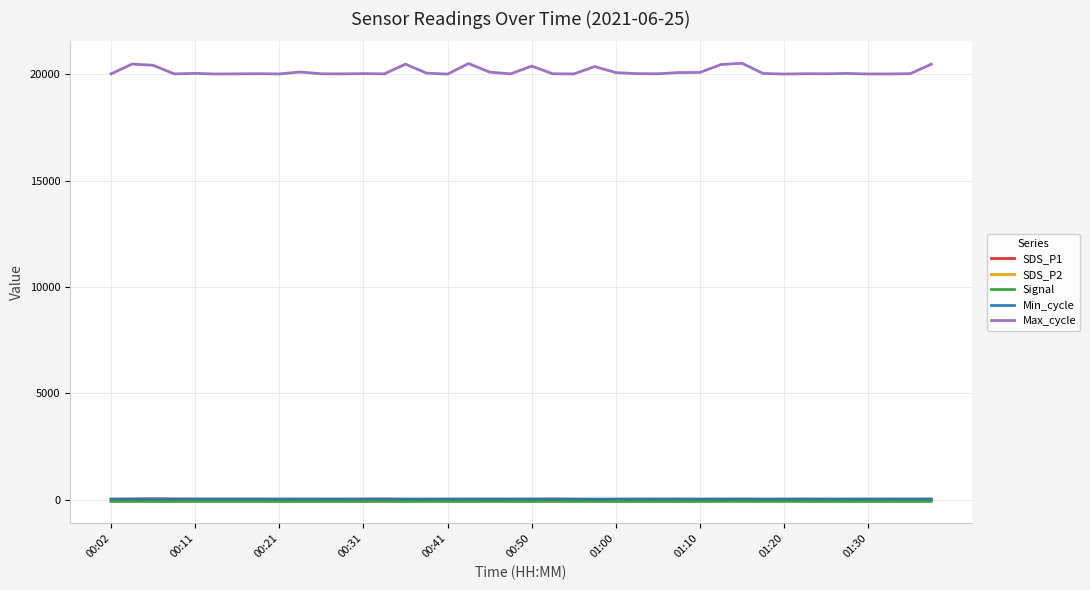

Which series has the widest spread of values?

Max_cycle